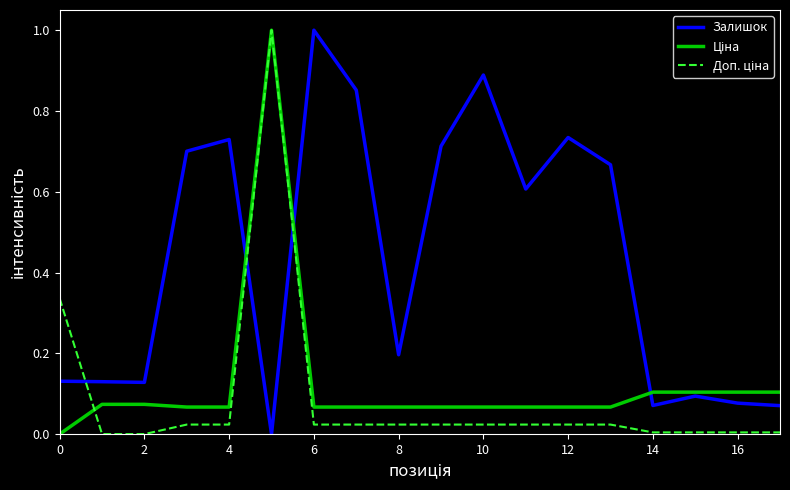

True or false: Ціна and Доп. ціна cross at least once.

True